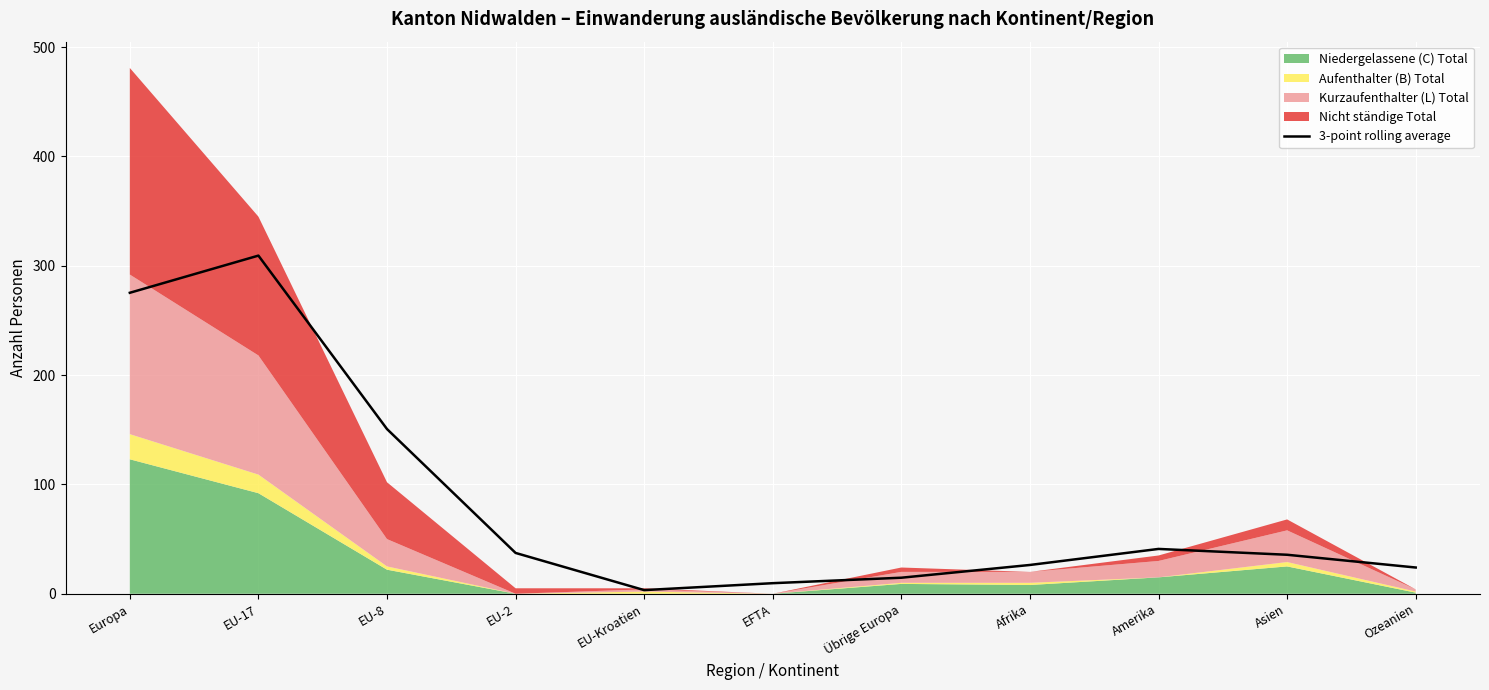

How many lines are shown in the chart?

1